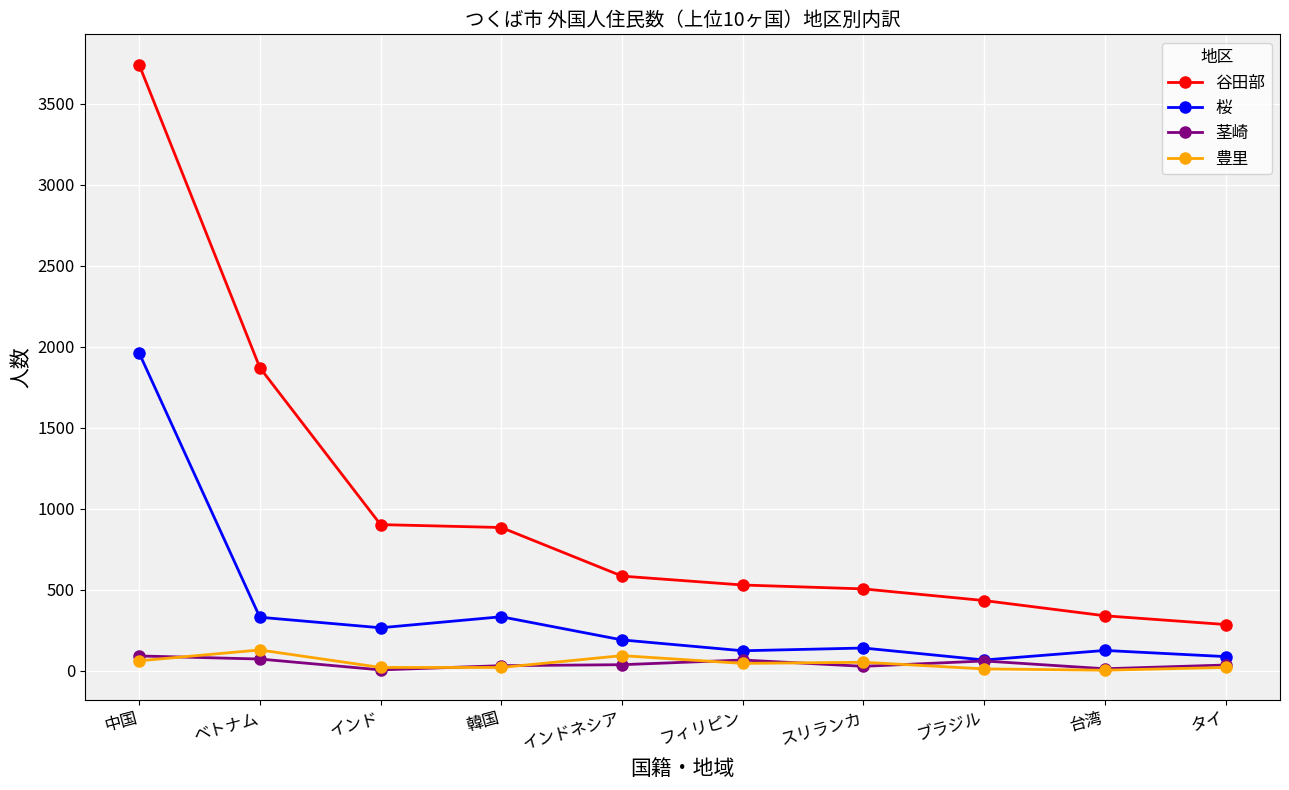

What is the difference between the highest and lowest values at フィリピン?

484